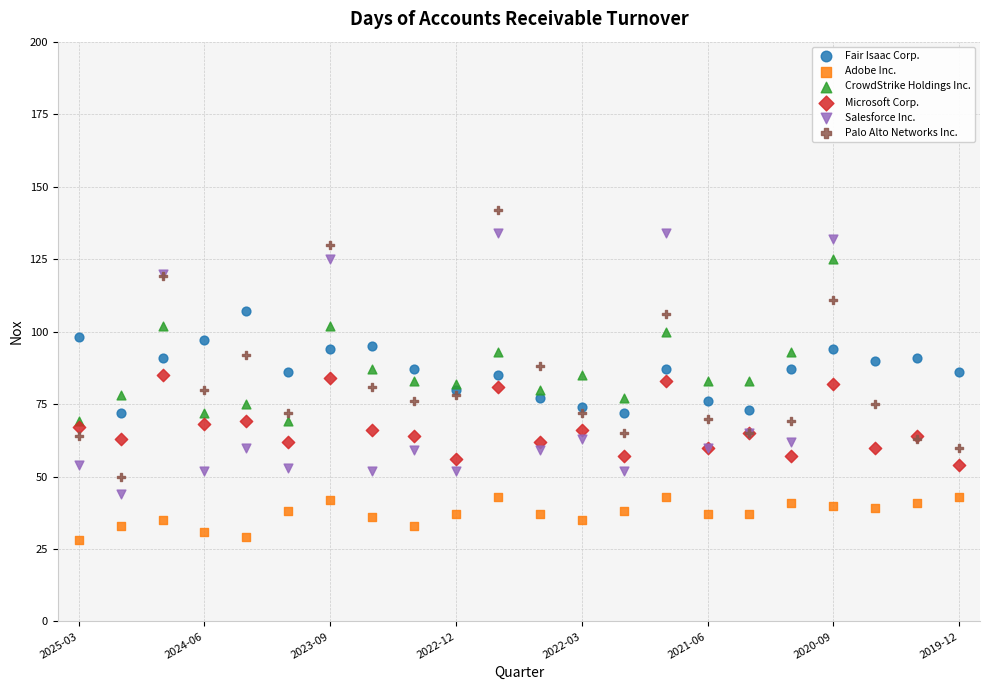

Which series contains the lowest Y value?

Adobe Inc.